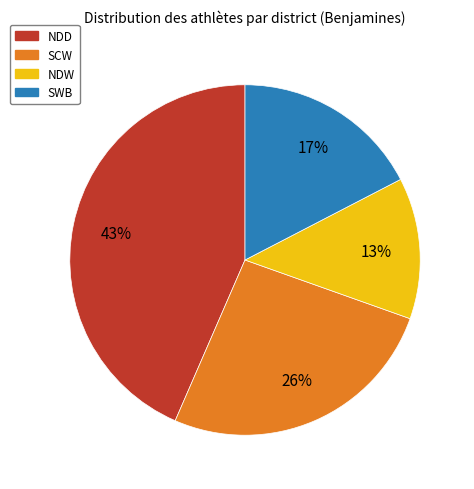

Is there any slice that represents more than half of the pie?

No